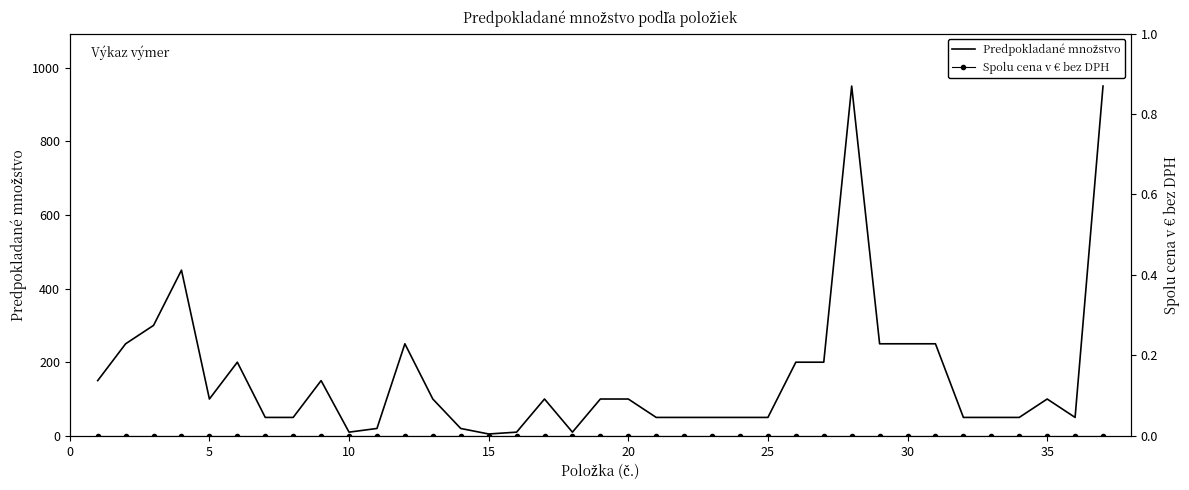

True or false: Predpokladané množstvo has more than 2 interior local peaks.

True